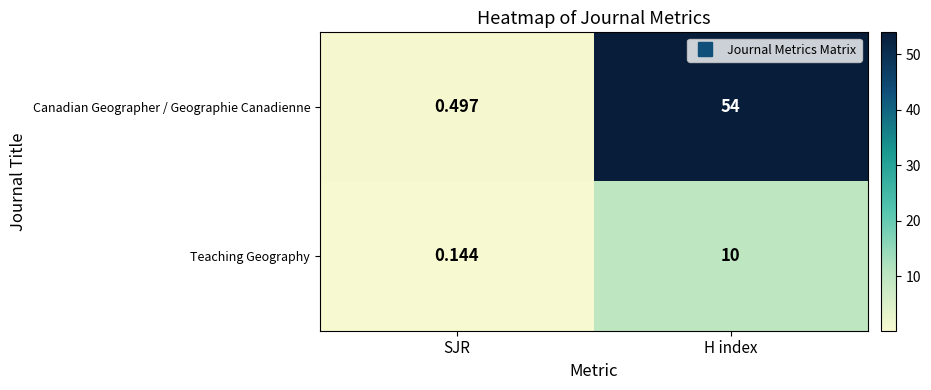

At which label is Teaching Geography closest to 5?

SJR